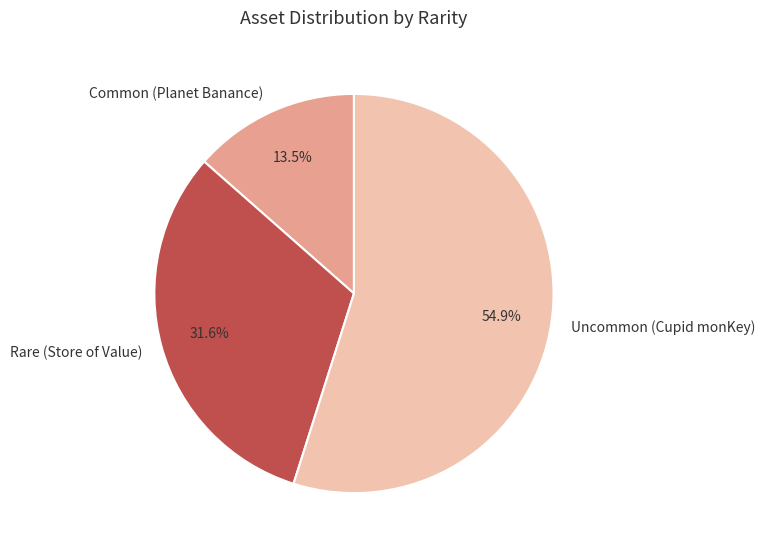

Which slice is the largest?

Uncommon (Cupid monKey)